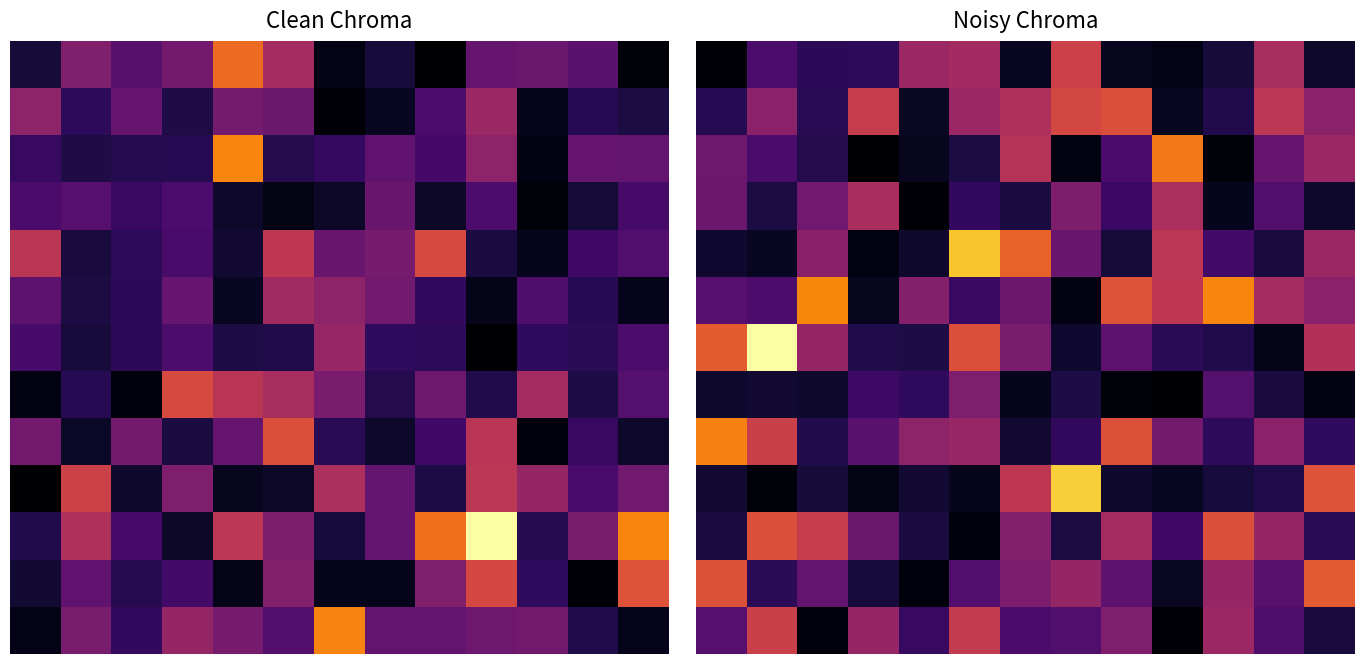

At which category does the chart reach its peak across all series?

1